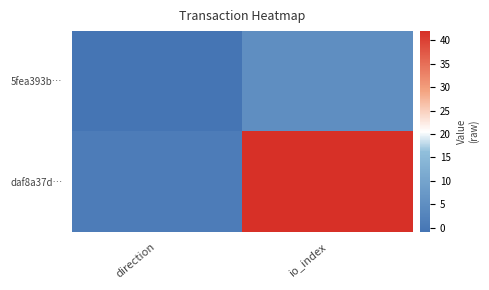

What is the spread (max minus min) of values at io_index?

37